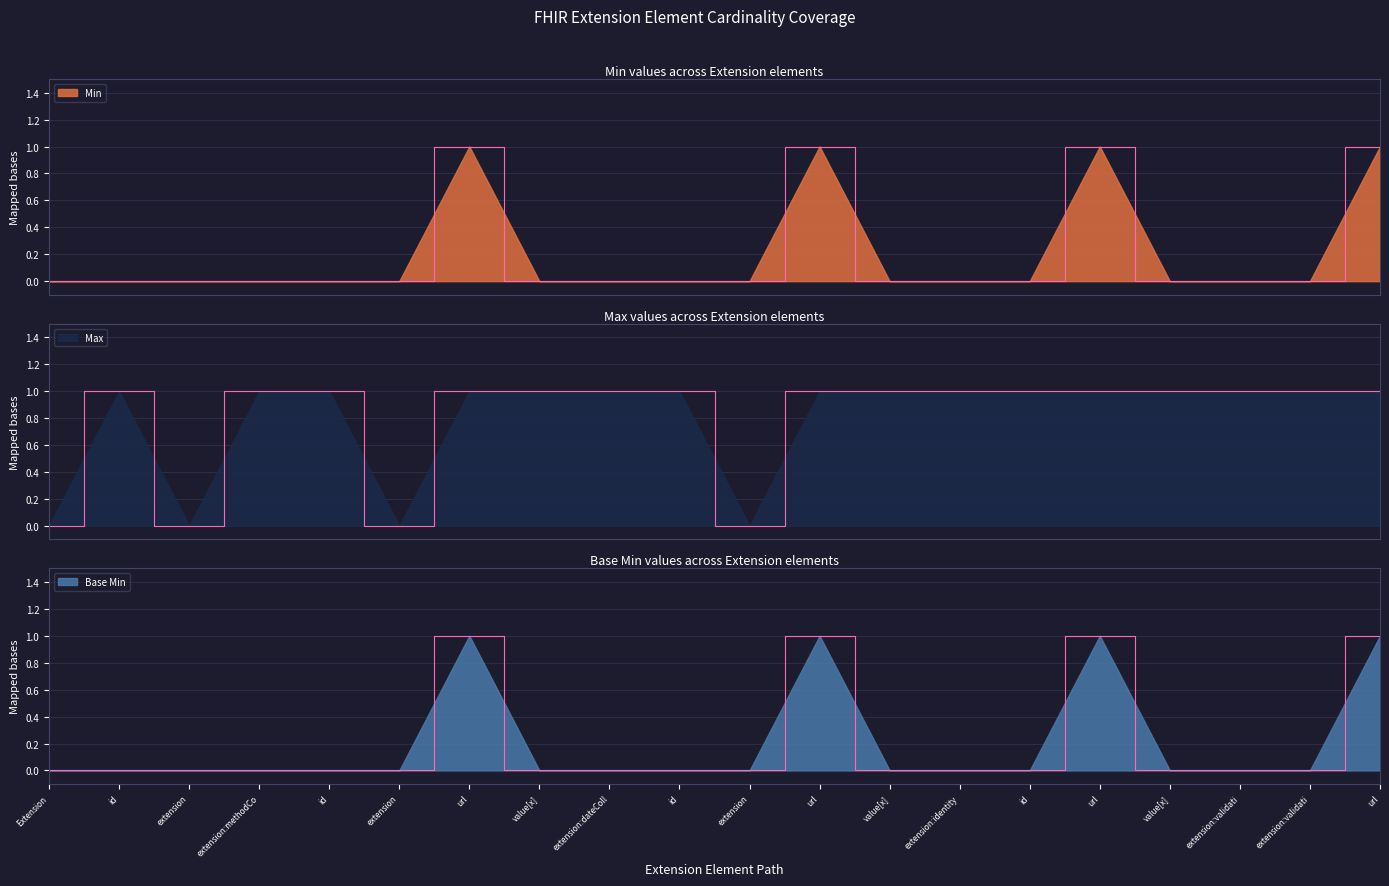

The Min series shows 0 at Extension.extension:identityStatus.value[x]. True or false?

True